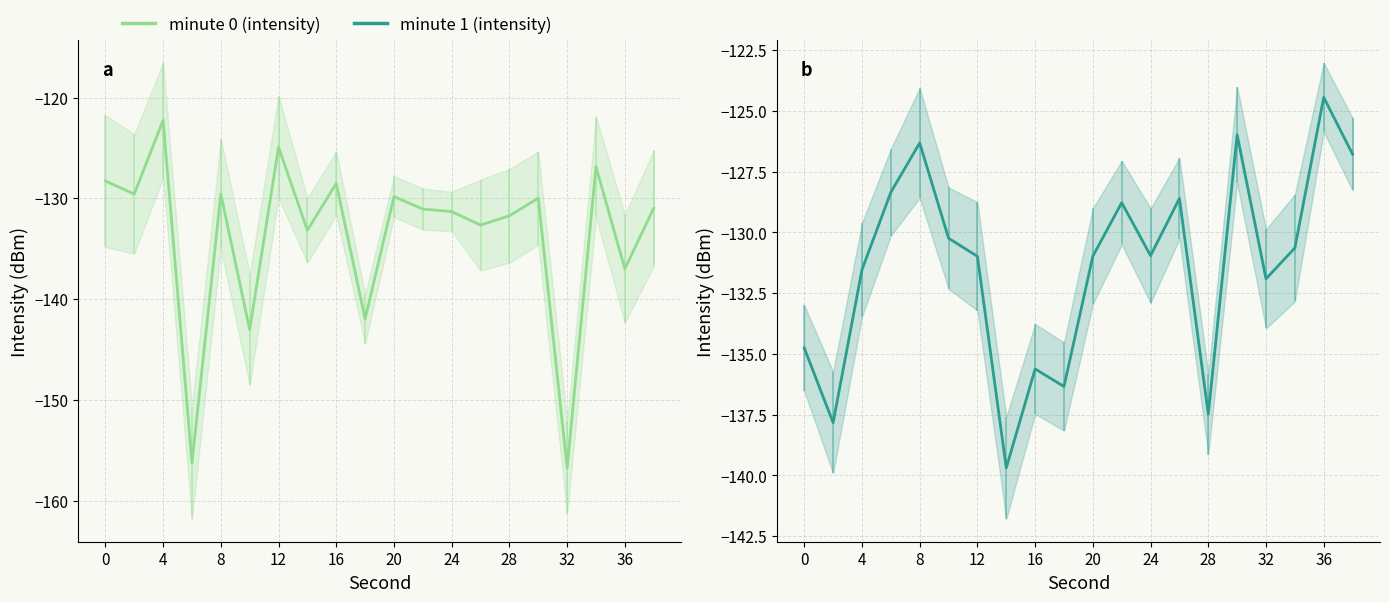

At how many categories does at least one series exceed -133?

18